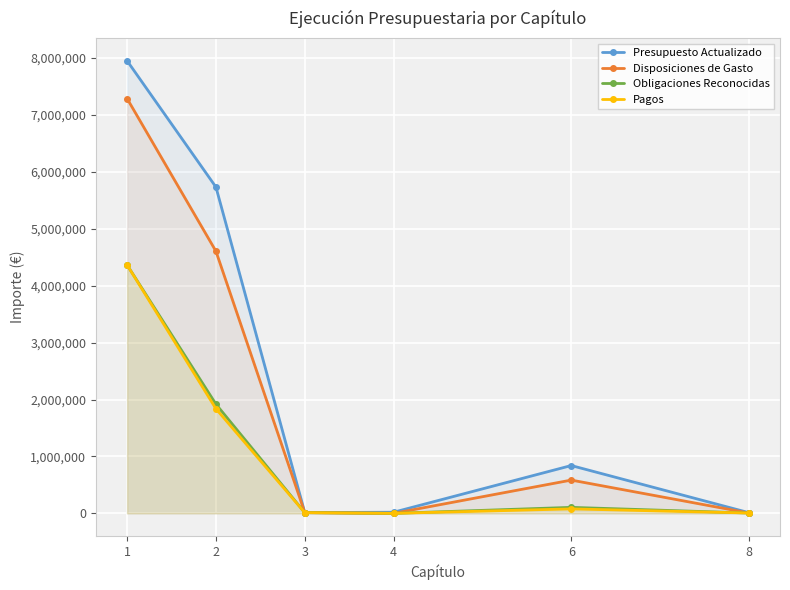

What is the difference between the Obligaciones Reconocidas values at 6 and 8?

99366